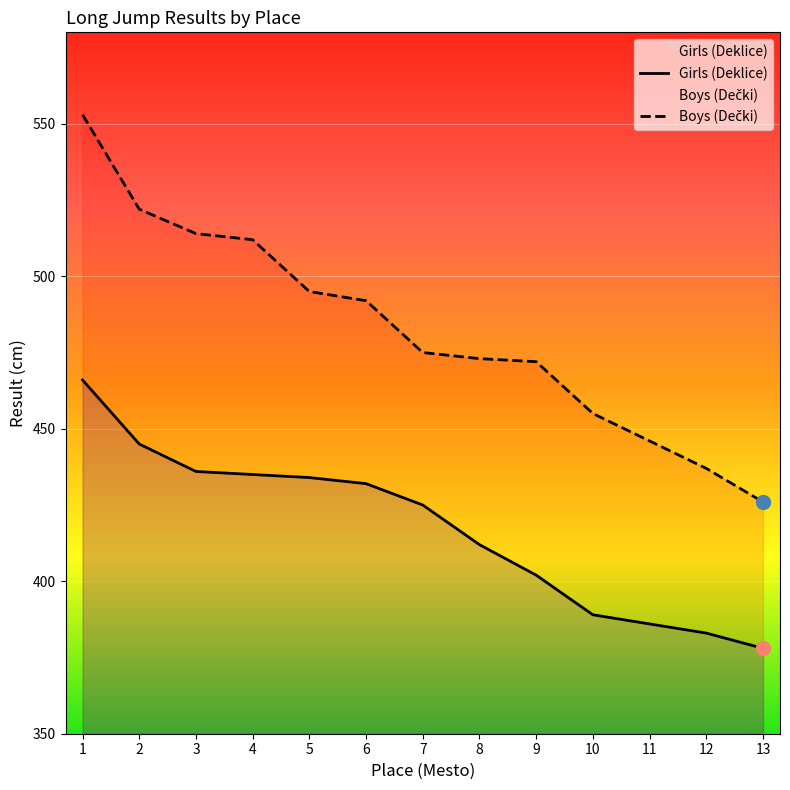

Where is Boys (Dečki) nearest to the value 489?

6